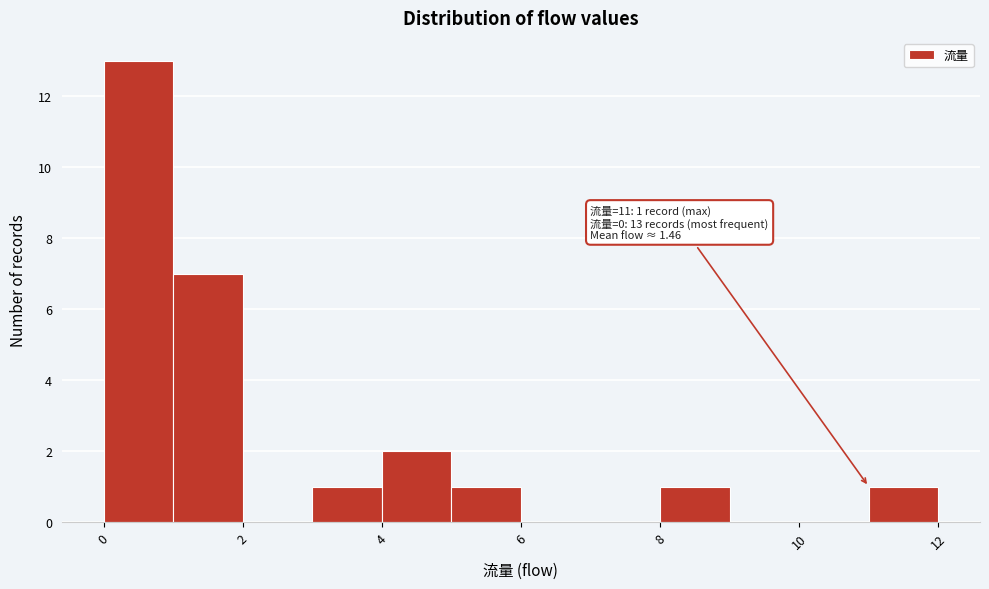

Over which range of the x-axis is the bar tallest?

0 to 1